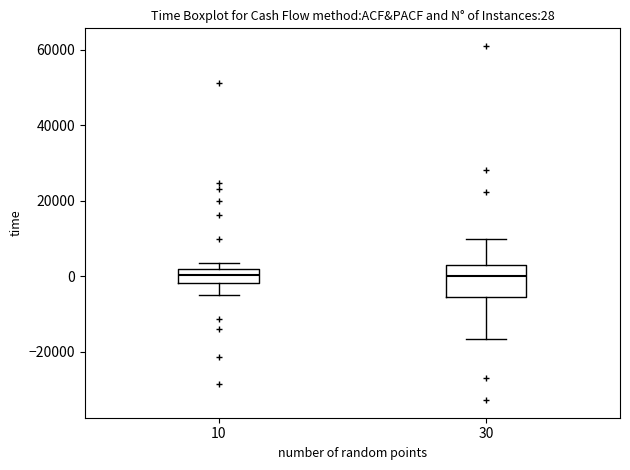

Which box is the tallest, from its lower edge to its upper edge?

30